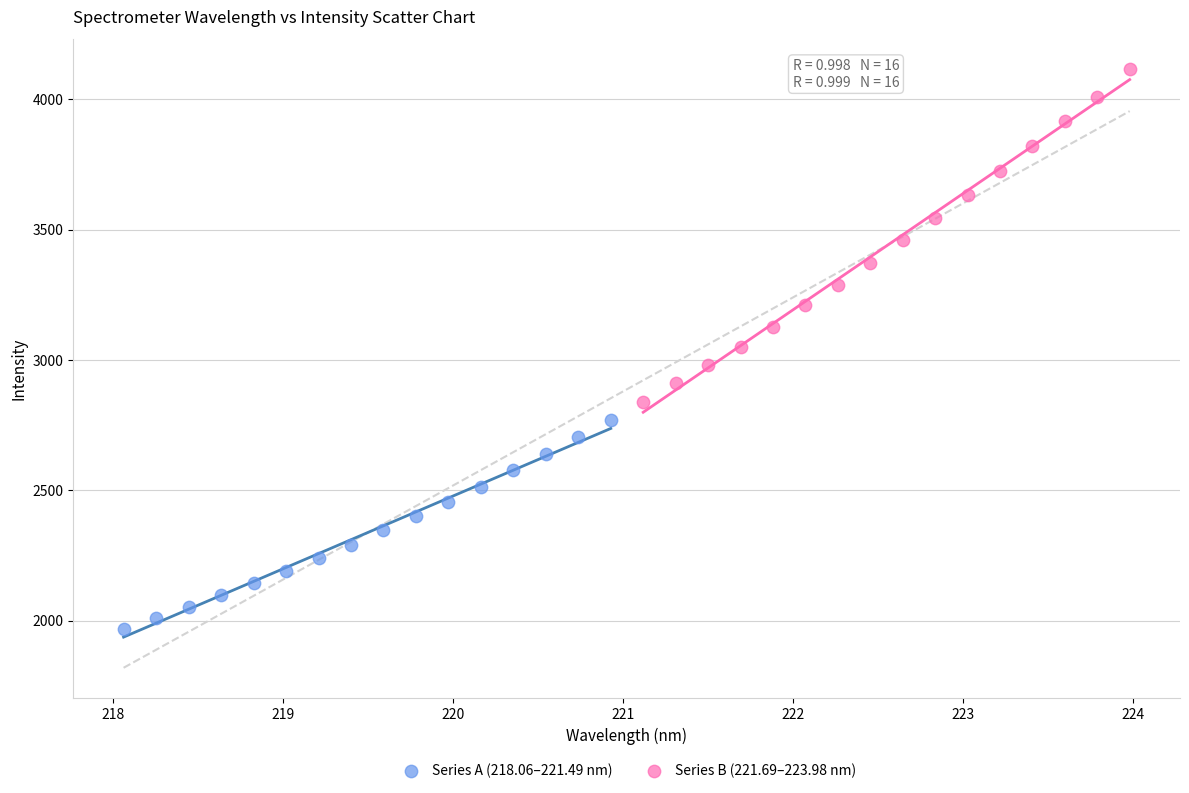

Which series contains the highest Y value?

Series B (221.69–223.98 nm)